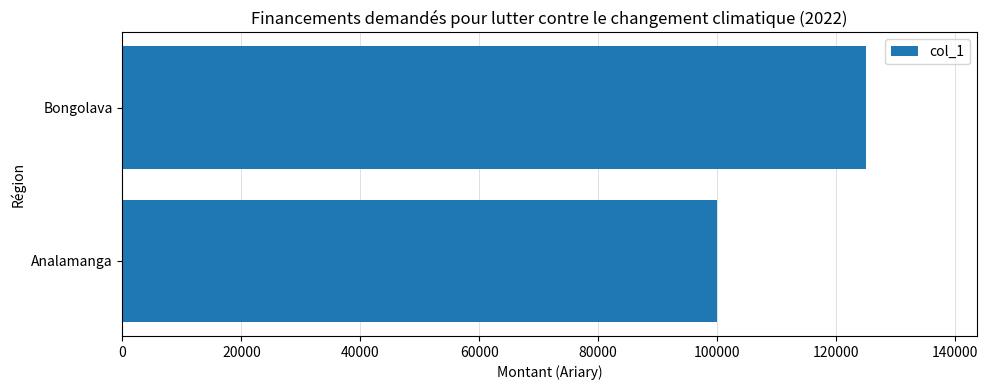

What is the difference between the values at Bongolava and Analamanga?

25000